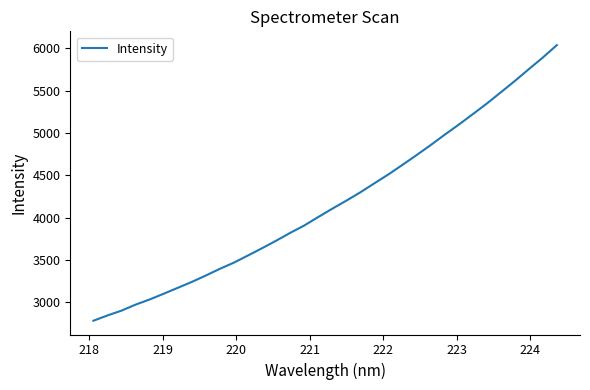

True or false: the data has more than 1 interior local peaks.

False